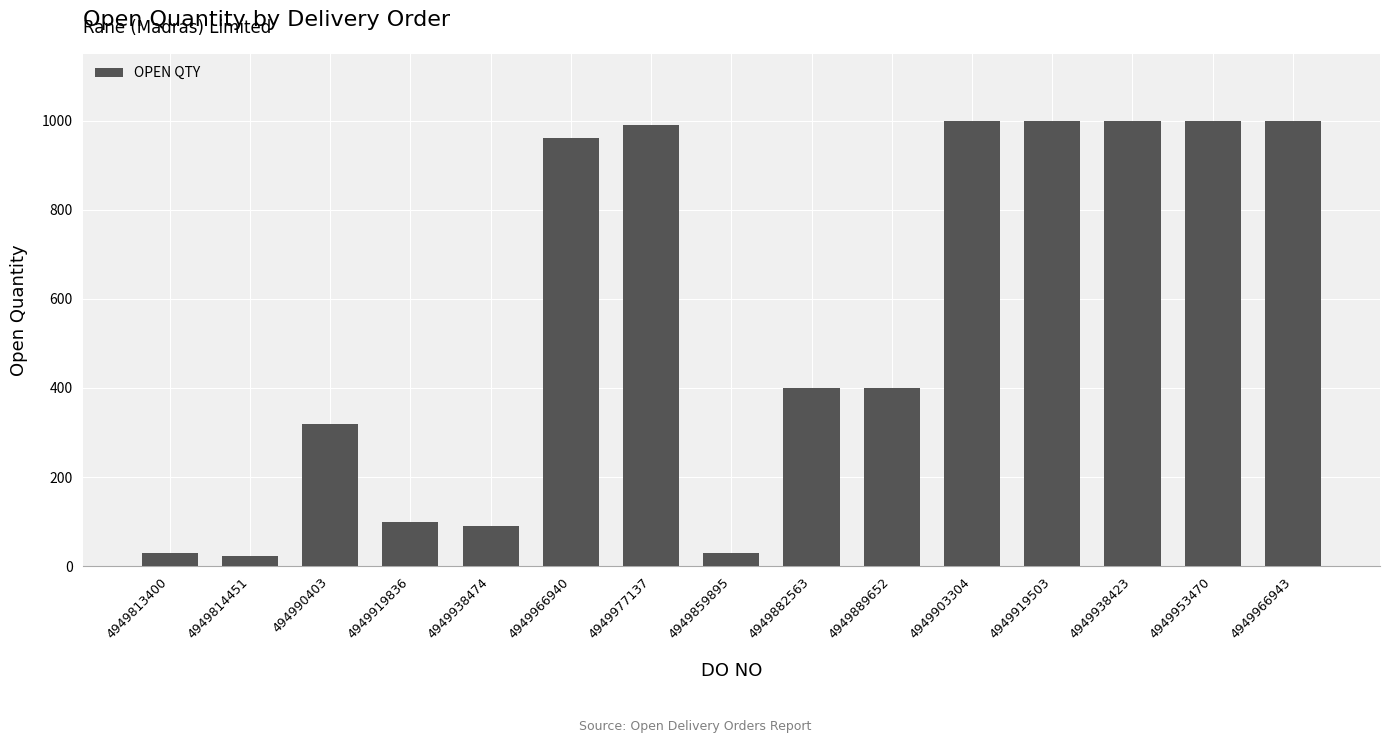

Does the chart contain stacked bars?

No